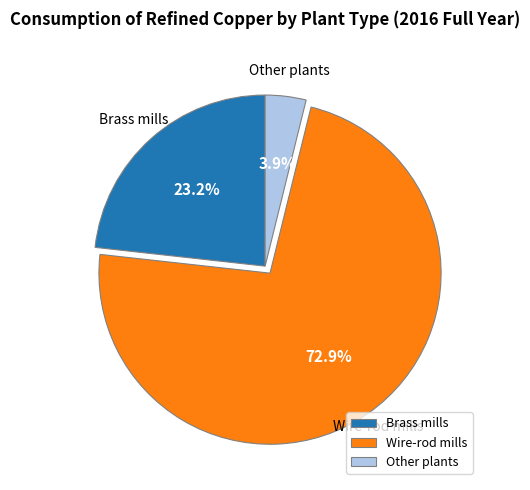

Between Other plants and Brass mills, which is larger?

Brass mills